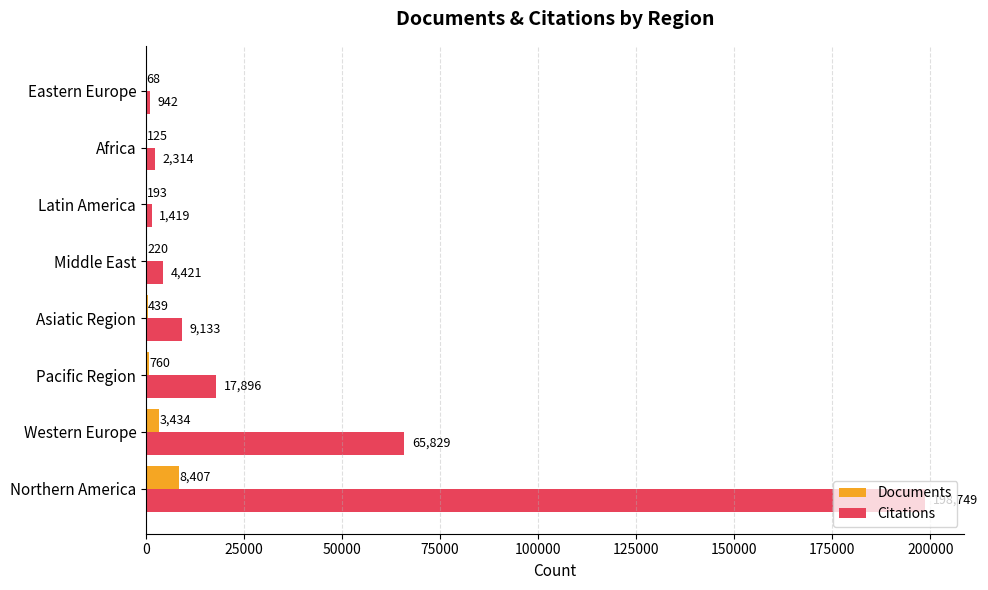

What is the maximum value shown in the chart?

198749